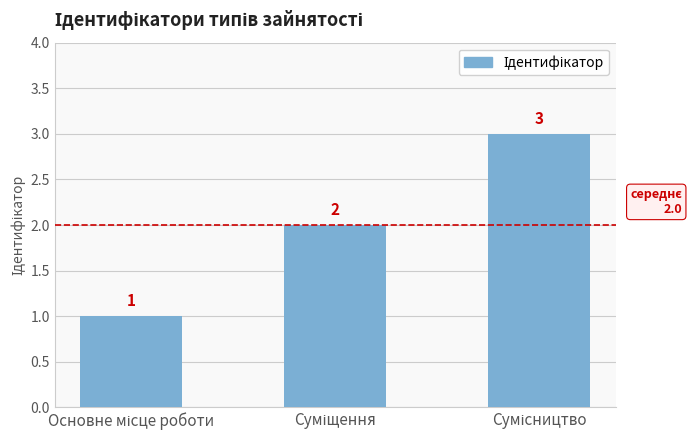

What is the value of the 1st bar from the left?

1